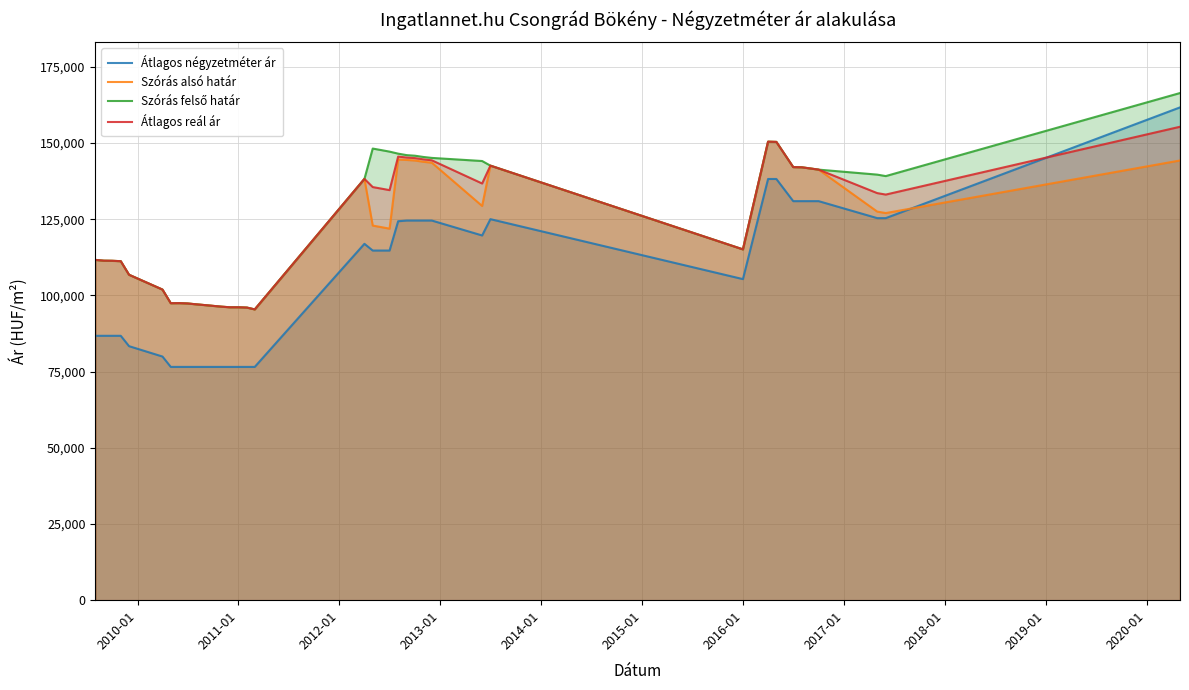

What is the maximum value for Átlagos négyzetméter ár?

161668